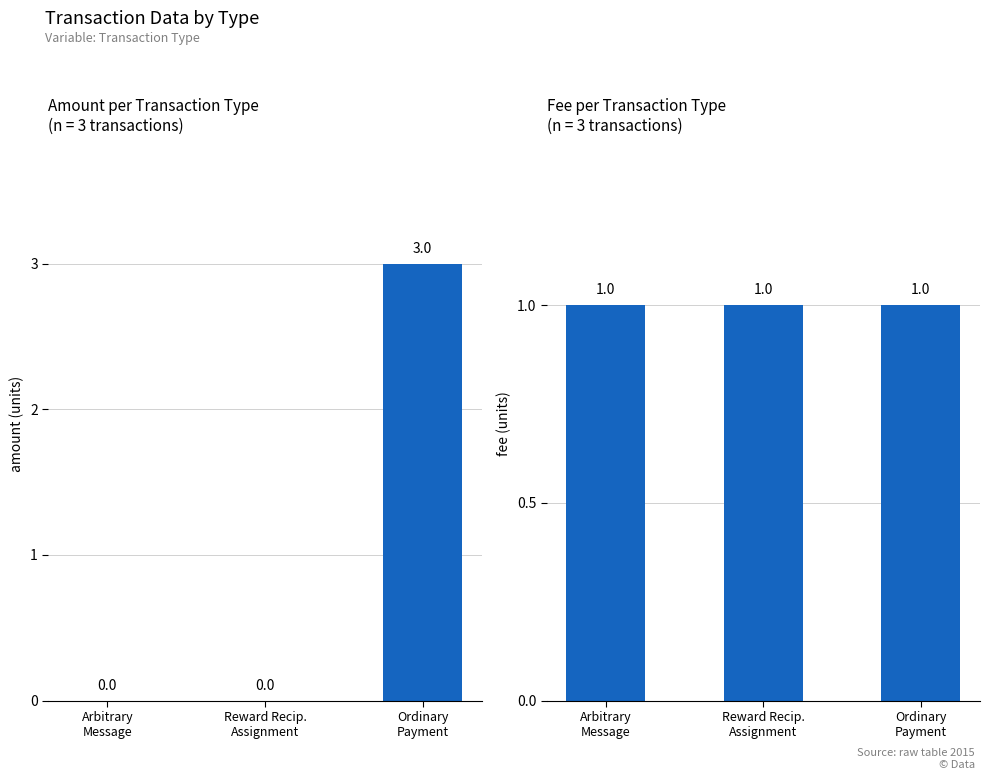

What is the difference between the highest and lowest values at Arbitrary
Message?

1